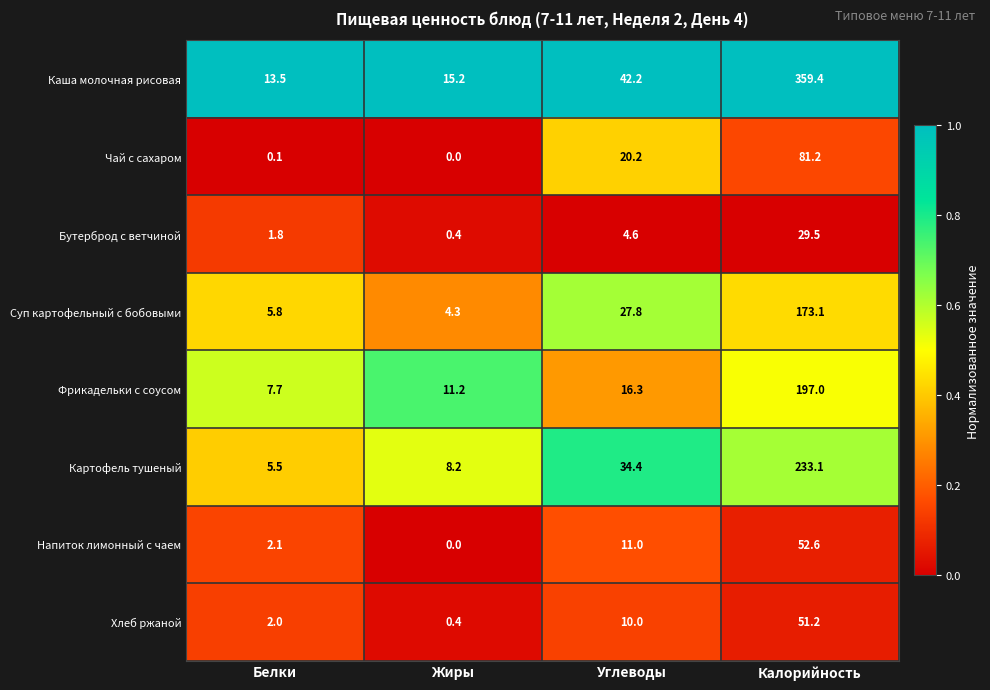

List the series in order of their peak value, lowest first.

Бутерброд с ветчиной, Хлеб ржаной, Напиток лимонный с чаем, Чай с сахаром, Суп картофельный с бобовыми, Фрикадельки с соусом, Картофель тушеный, Каша молочная рисовая